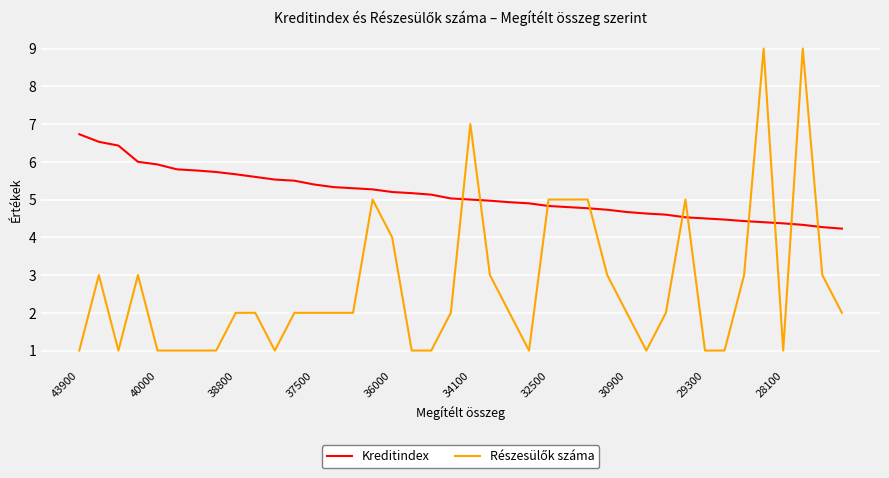

What is the greatest value displayed?

9.0